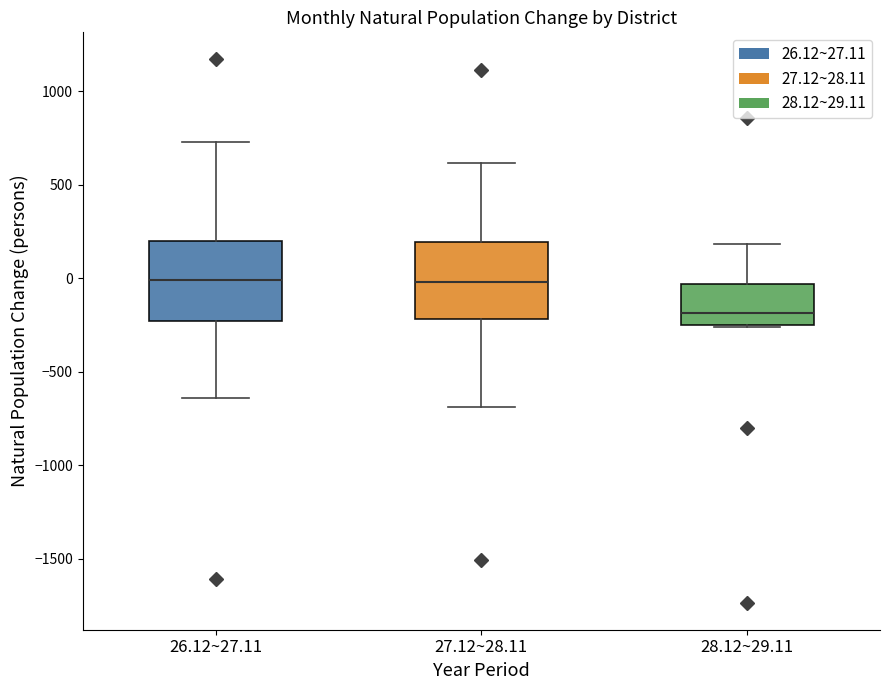

Reading left to right, read every box against the y-axis: the position of its median line, the range the box covers, and the ends of its whiskers. The values are not printed on the chart, so give them approximately, as read against the axis.

26.12~27.11: median 0, box -250 to 200, whiskers -650 to 750
27.12~28.11: median 0, box -200 to 200, whiskers -700 to 600
28.12~29.11: median -200, box -250 to -50, whiskers -250 to 200